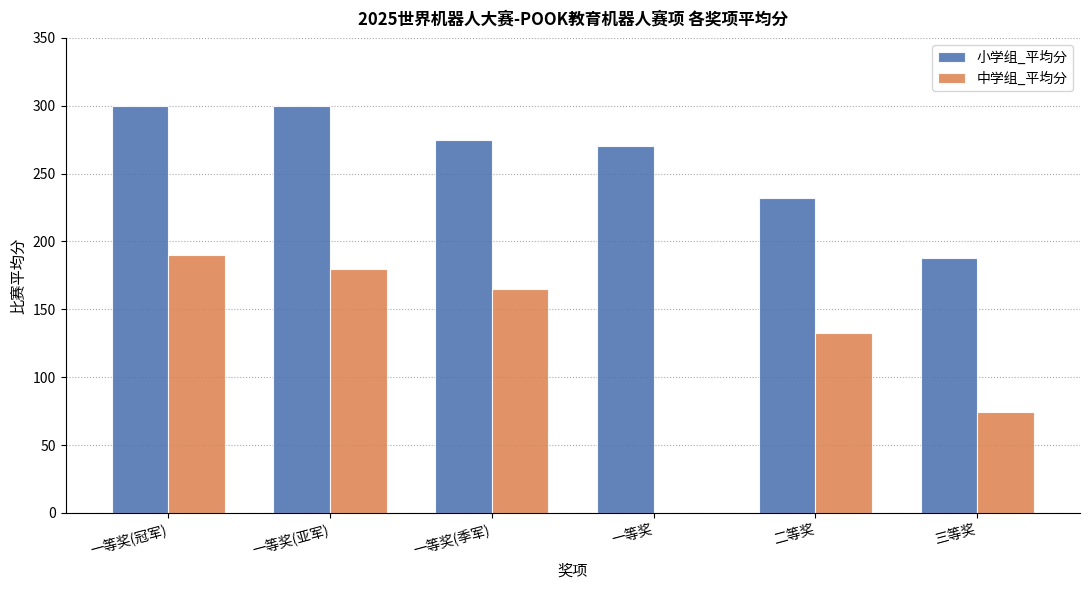

Reading left to right, transcribe all the data shown in this chart.

小学组_平均分: 一等奖(冠军)=300.0	一等奖(亚军)=300.0	一等奖(季军)=275.0	一等奖=270.5	二等奖=232.1	三等奖=188.0
中学组_平均分: 一等奖(冠军)=190.0	一等奖(亚军)=180.0	一等奖(季军)=165.0	一等奖=0.0	二等奖=132.5	三等奖=74.6